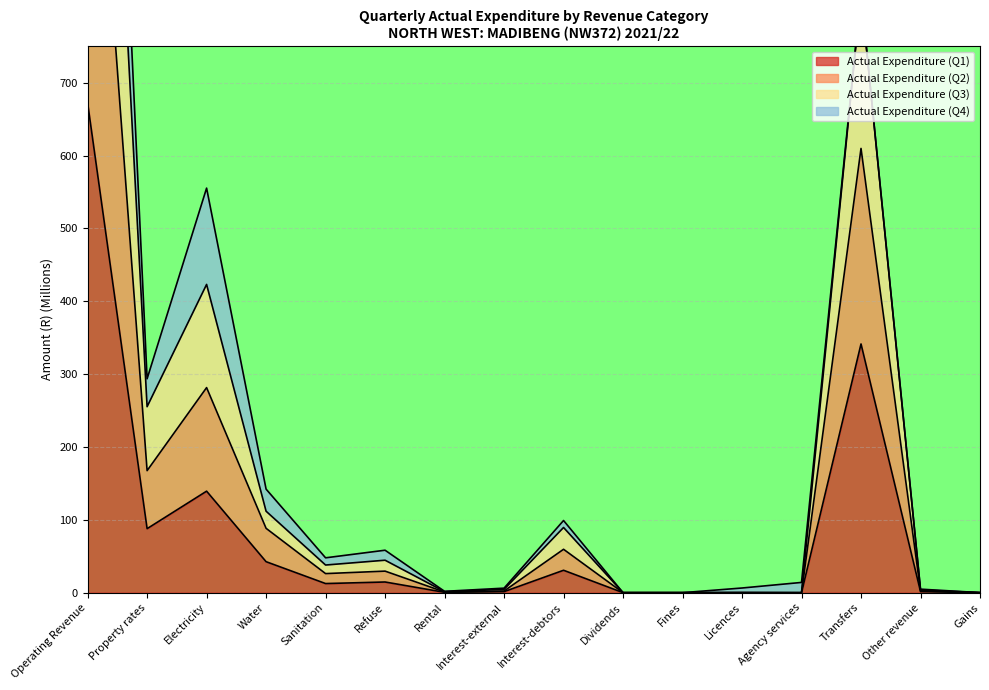

True or false: Actual Expenditure (Q1) has a value of 139.3 at Electricity.

True